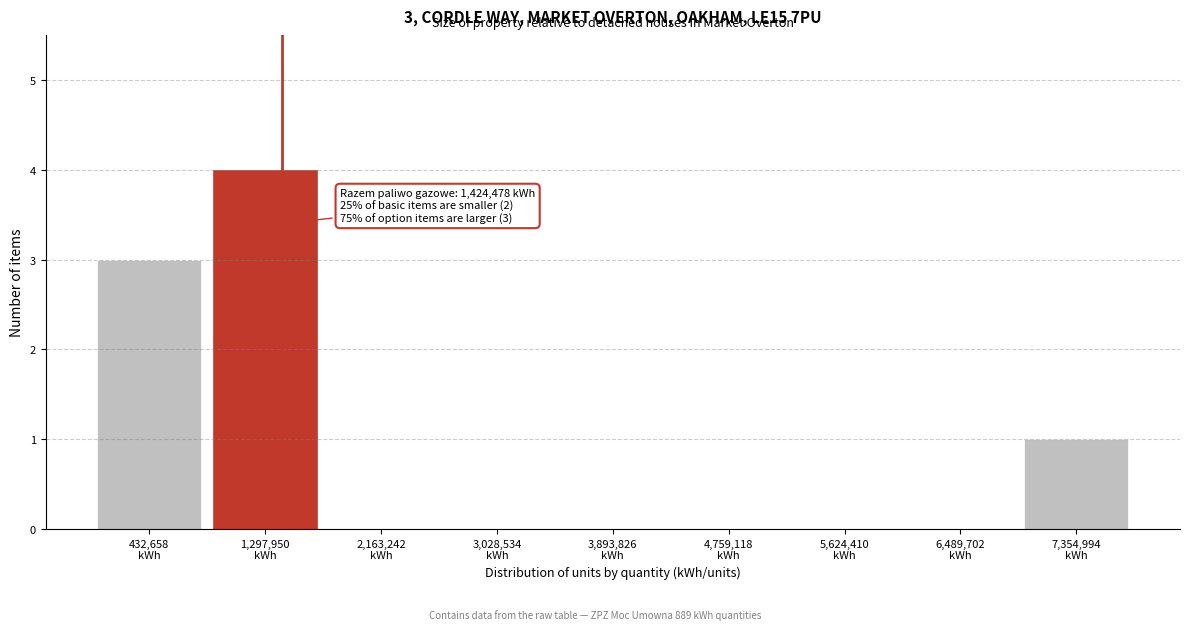

Which range on the x-axis has the tallest bar?

900000 to 1700000